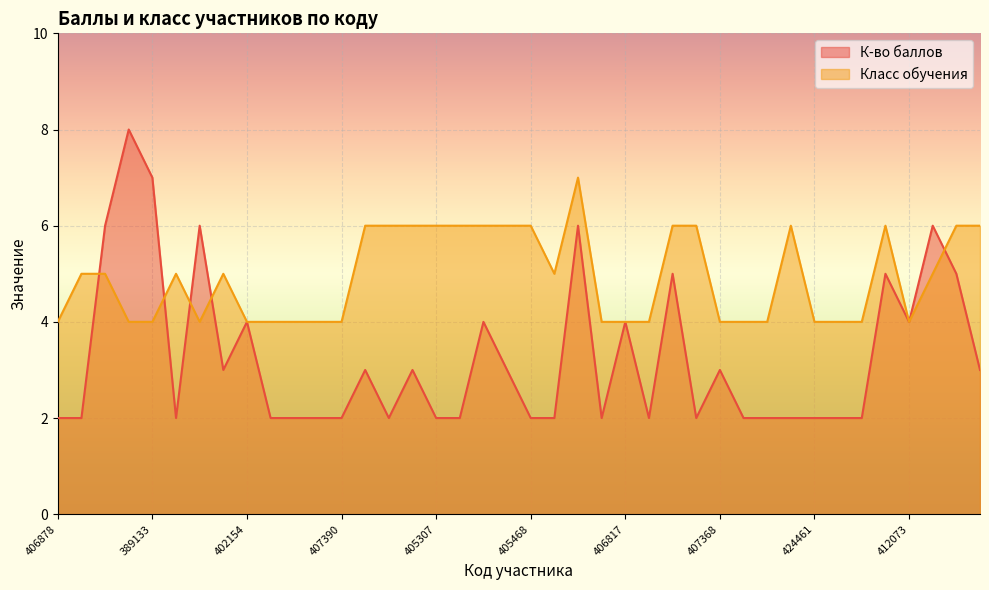

Rank the categories by Класс обучения value from highest to lowest.

406107, 405246, 405270, 405294, 405307, 405313, 405315, 405324, 405468, 407269, 407336, 408788, 411289, 412709, 413465, 410531, 386037, 392140, 400504, 405812, 412378, 406878, 386962, 389133, 398299, 402154, 404714, 404750, 405131, 407390, 406183, 406817, 407121, 407368, 409347, 414598, 424461, 428489, 410870, 412073